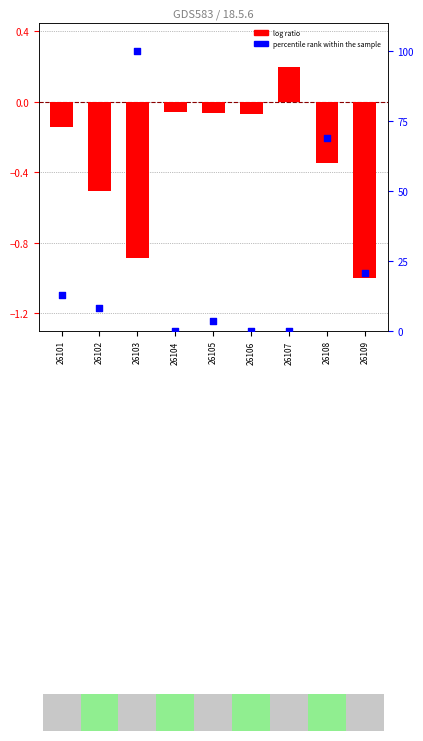

Which series contains the highest Y value?

percentile rank within the sample